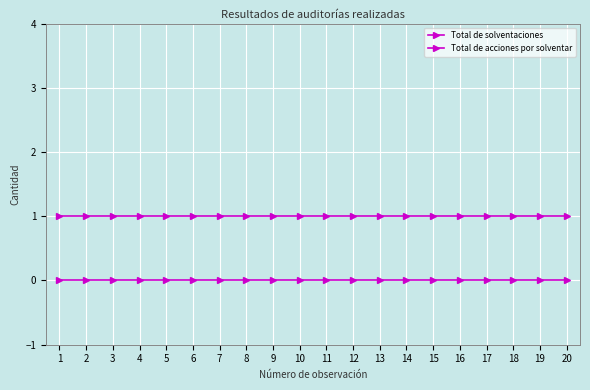

What is the value of the Total de solventaciones point at the 2nd from the left?

1